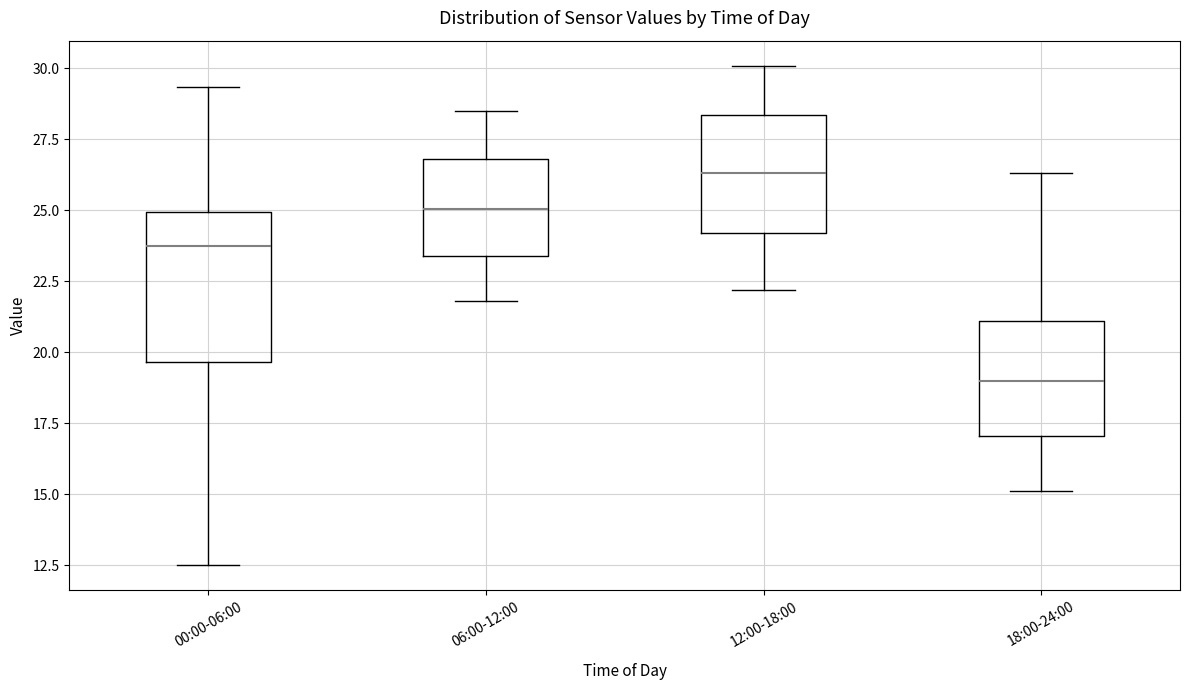

Which box has the lowest median line?

18:00-24:00